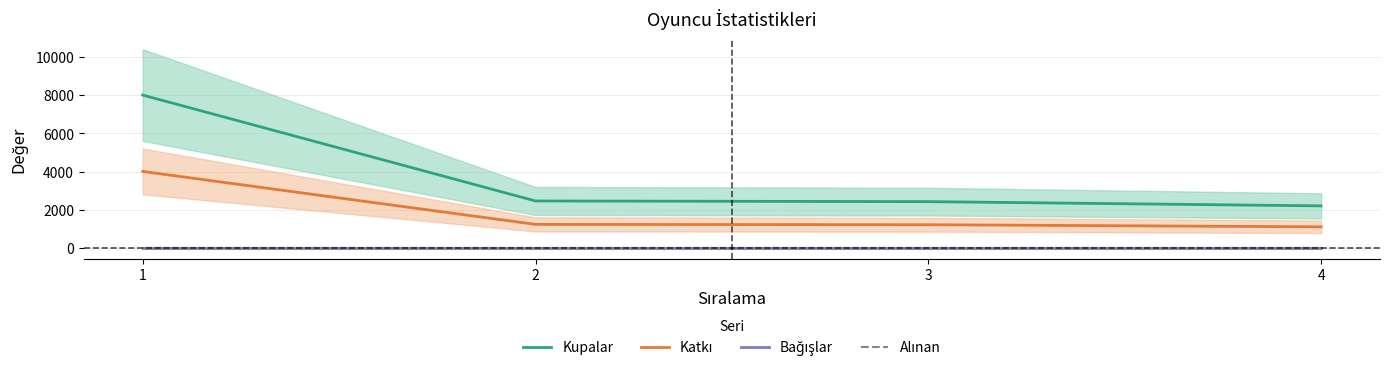

What is the minimum value for Kupalar?

2200